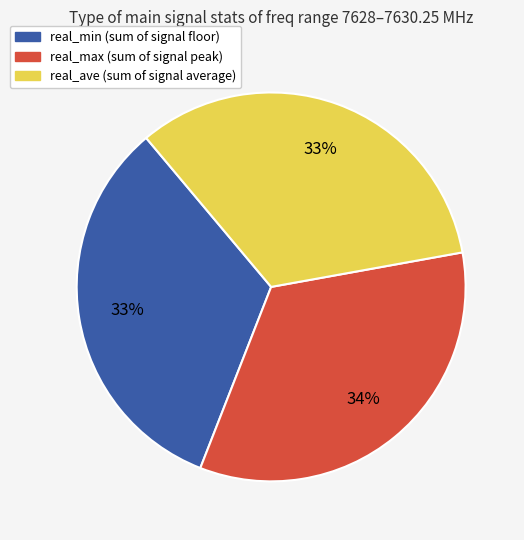

Is it true that real_min is 19% of the pie?

False